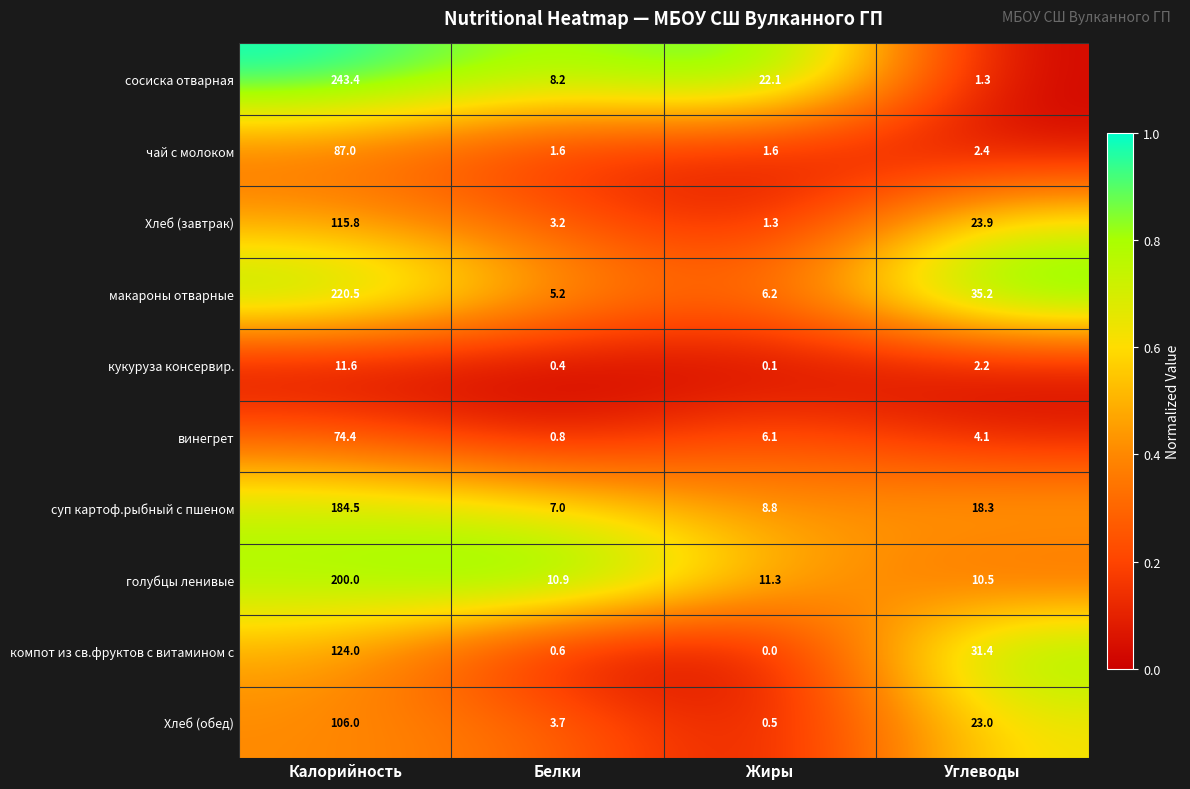

True or false: Хлеб (обед) has a value of 0.5 at Жиры.

True